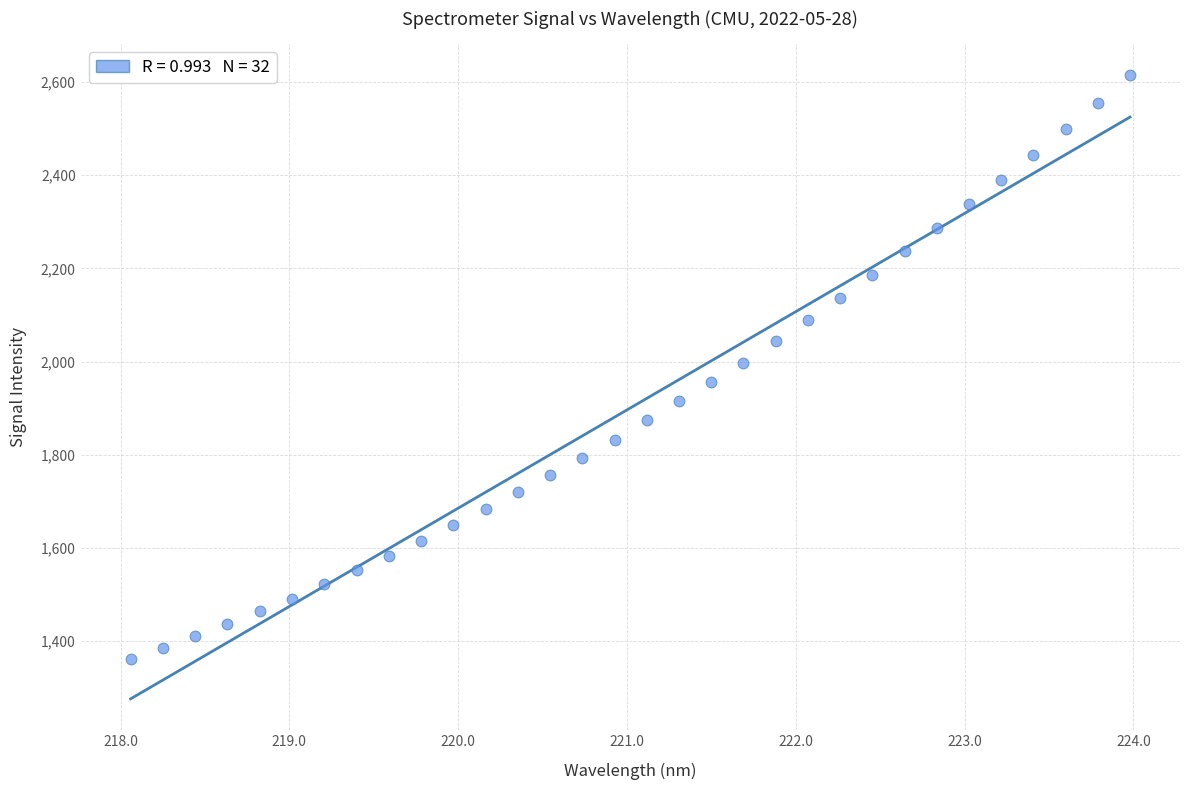

What is the range of X values (max minus min)?

5.9